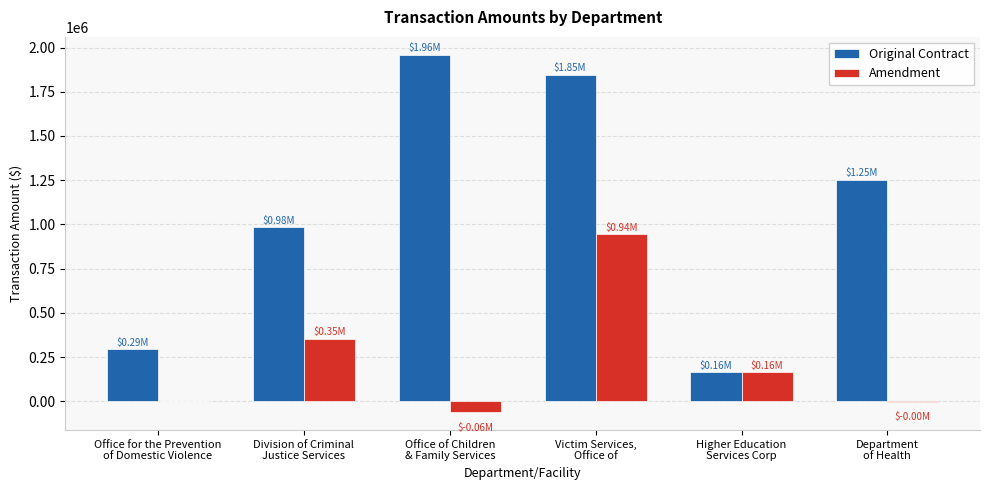

Which series has the largest total across all categories?

Original Contract